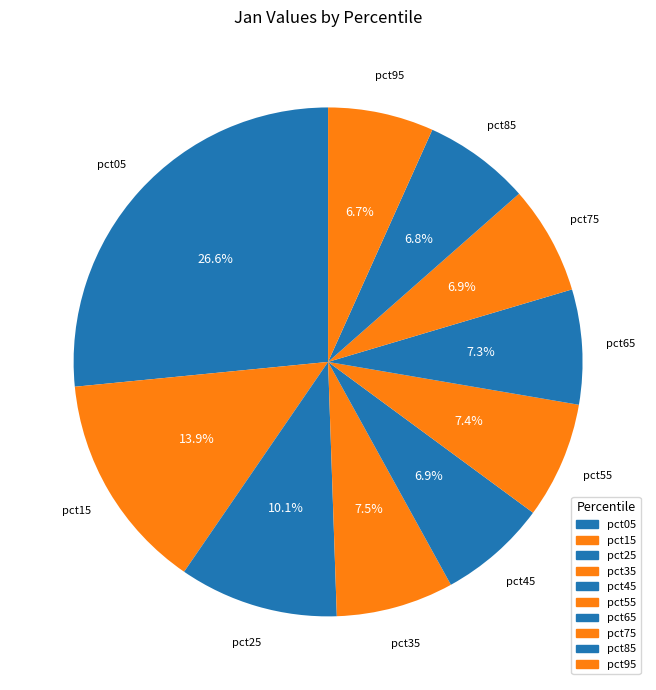

How many segments does this pie chart have?

10